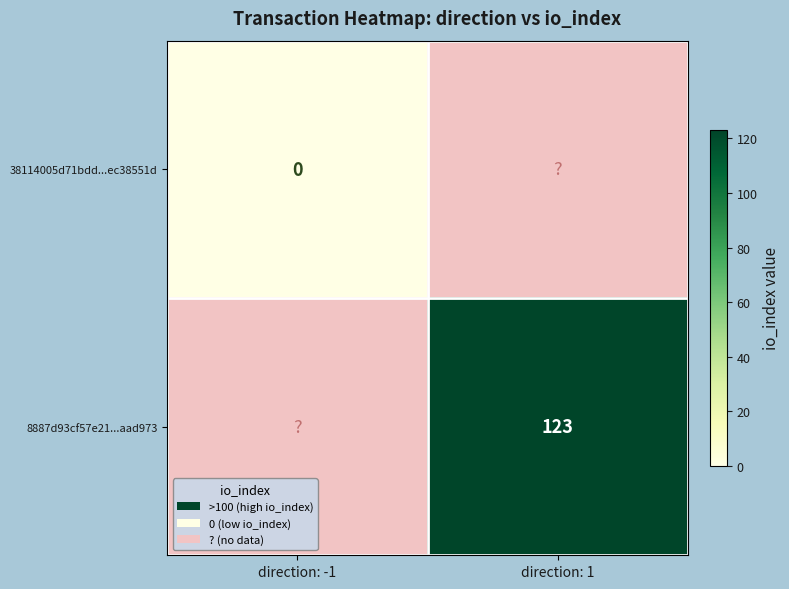

The 8887d93cf57e21...aad973 series shows 123 at direction: 1. True or false?

True